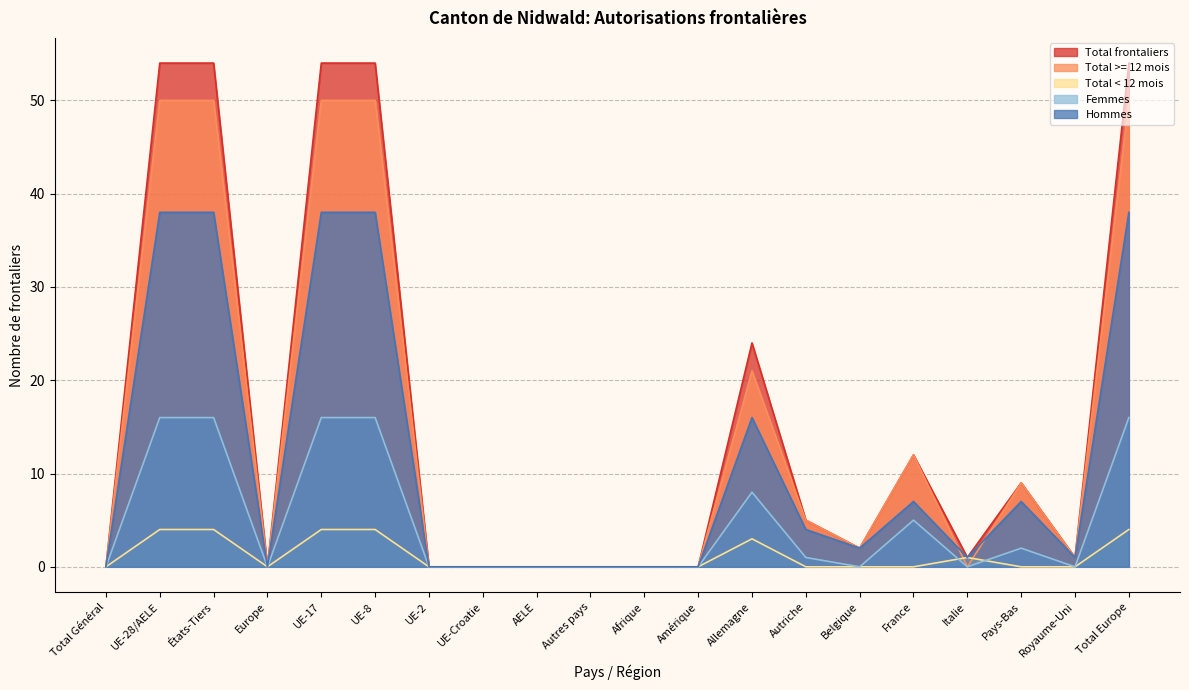

How many intersections are there between Femmes and Total < 12 mois?

2